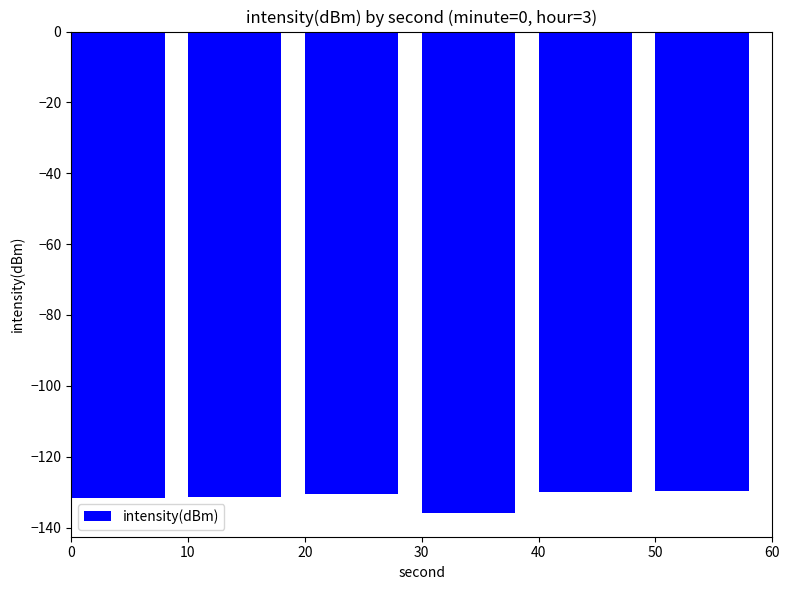

What is the value of the 2nd bar from the left?

-131.4